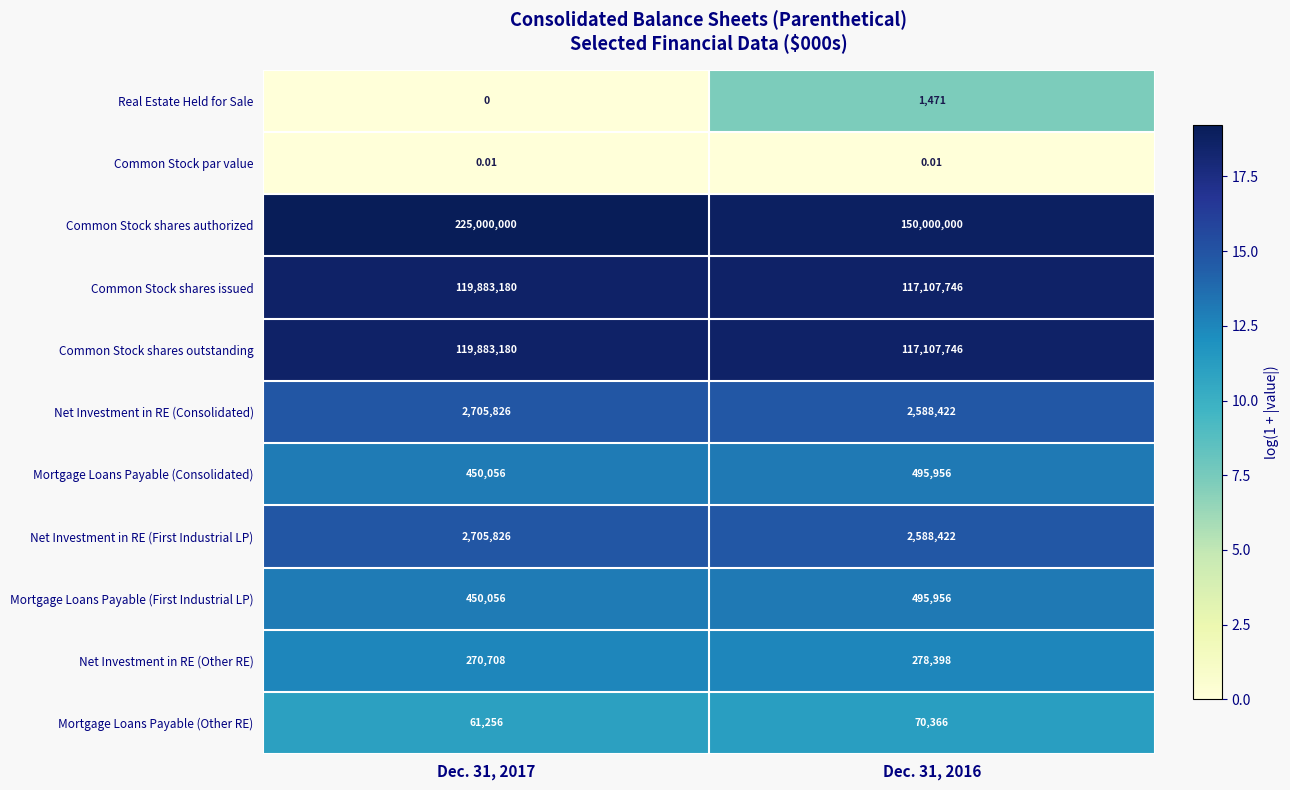

Is the value of Mortgage Loans Payable (First Industrial LP) at Dec. 31, 2016 greater than the value of Net Investment in RE (First Industrial LP) at Dec. 31, 2016?

No